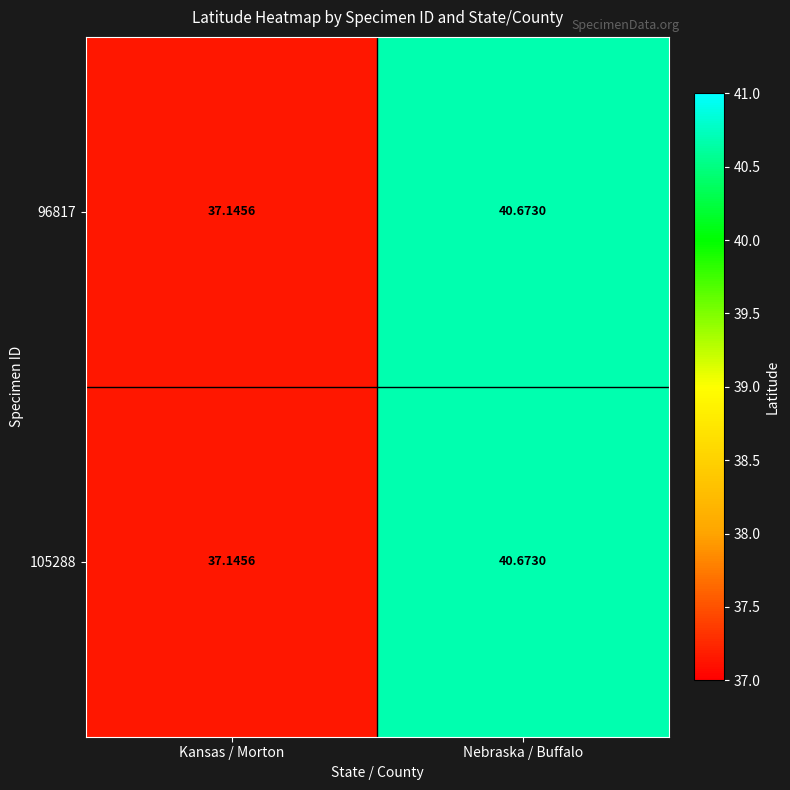

At which category is the sum across all series the highest?

Nebraska / Buffalo